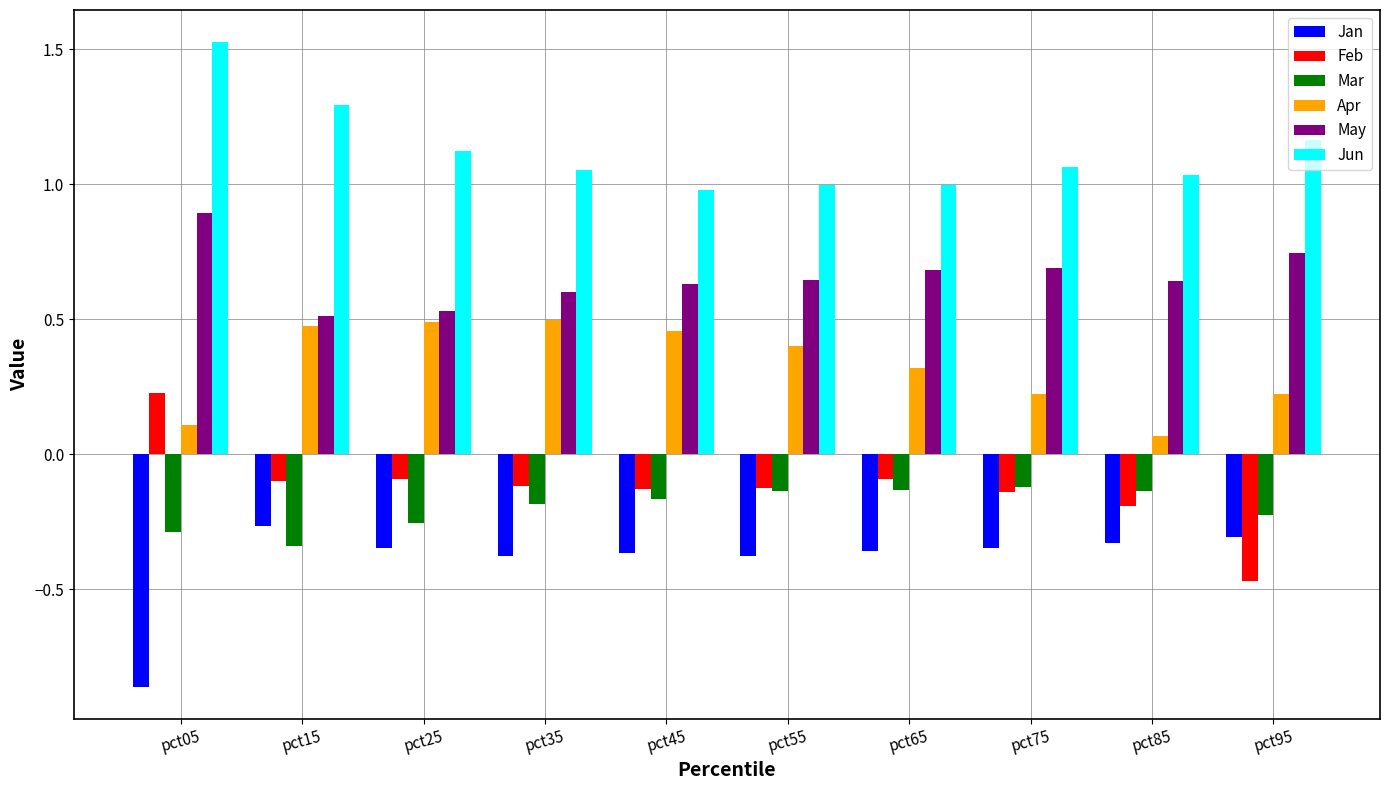

The May series shows 0.9 at pct05. True or false?

True